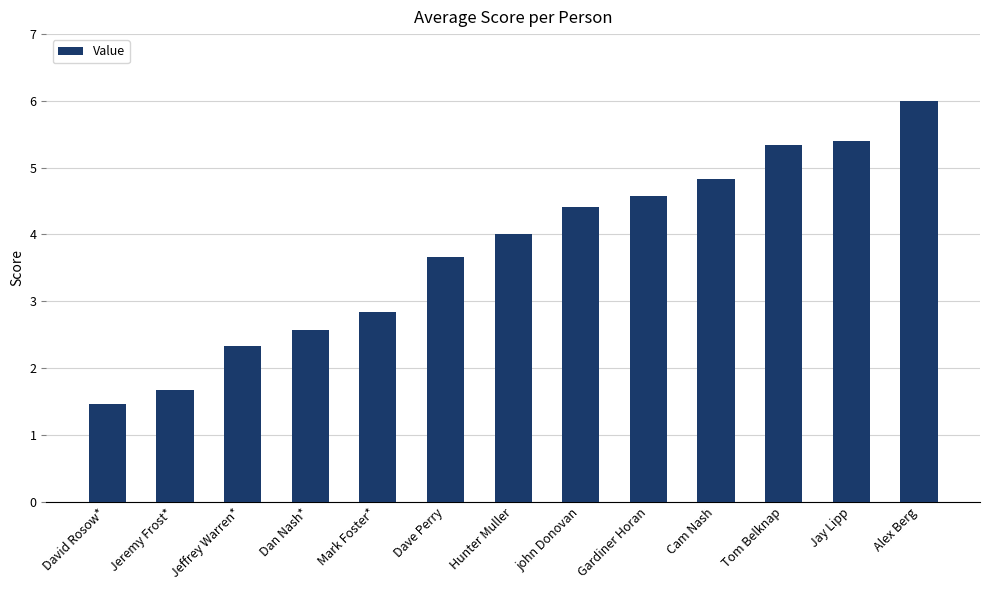

What is the change in value from Jeremy Frost* to john Donovan?

+2.7